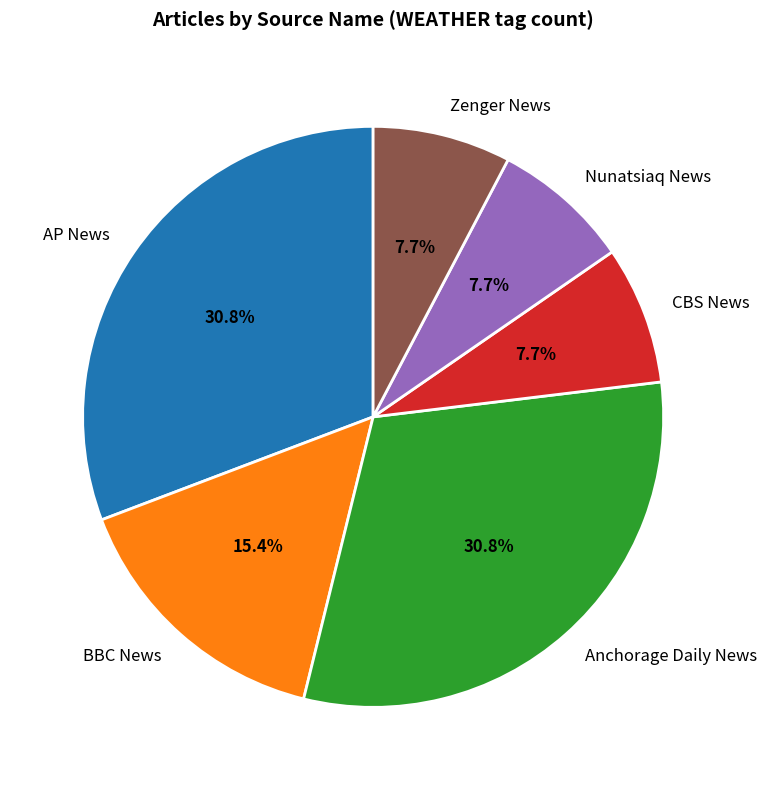

To the nearest percent, what is the average slice percentage?

17%